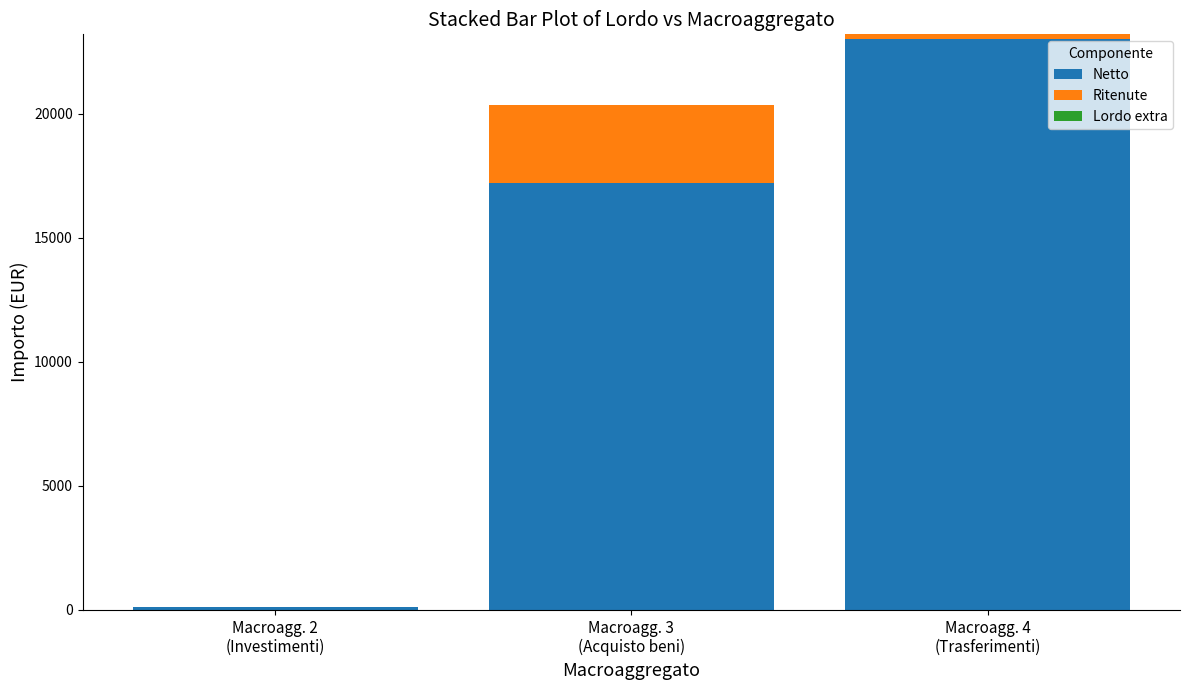

What is the highest value of the Netto series?

23007